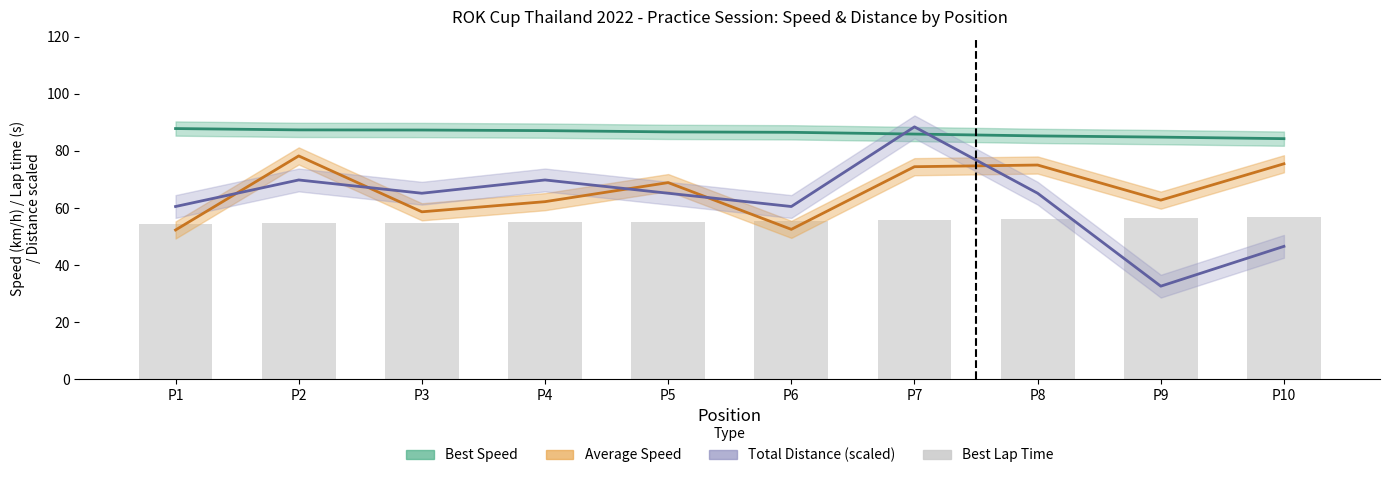

How many data points in Average Speed are less than 68?

5